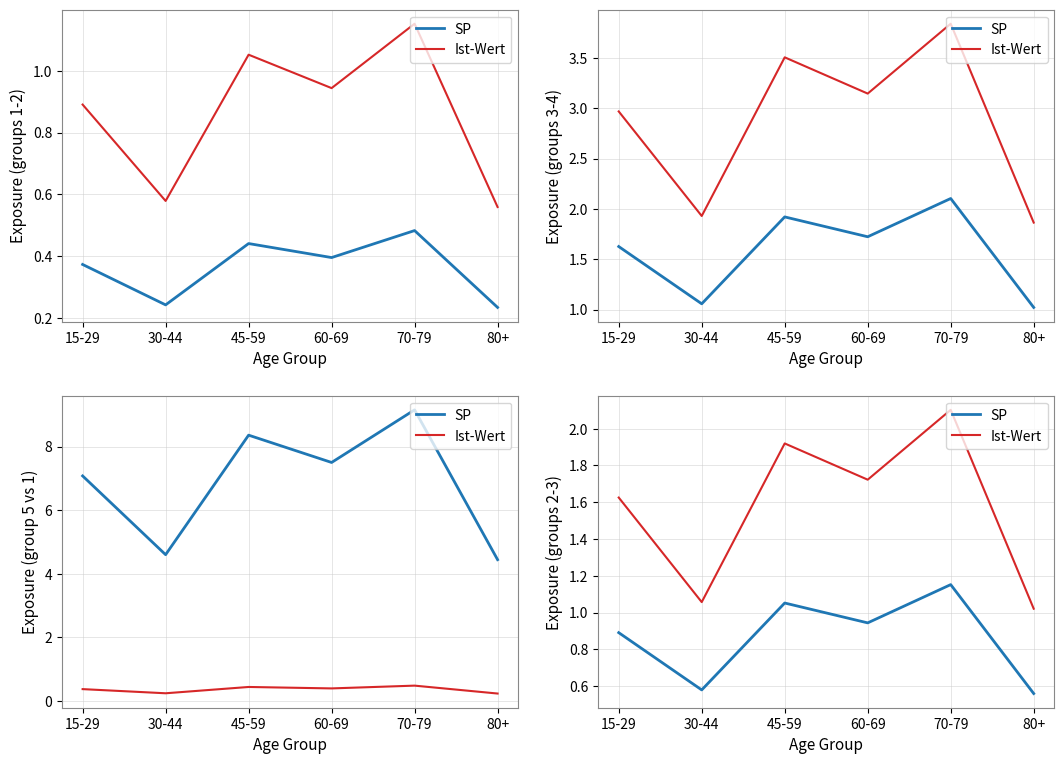

What is the total value across all series at 45-59?

3.0